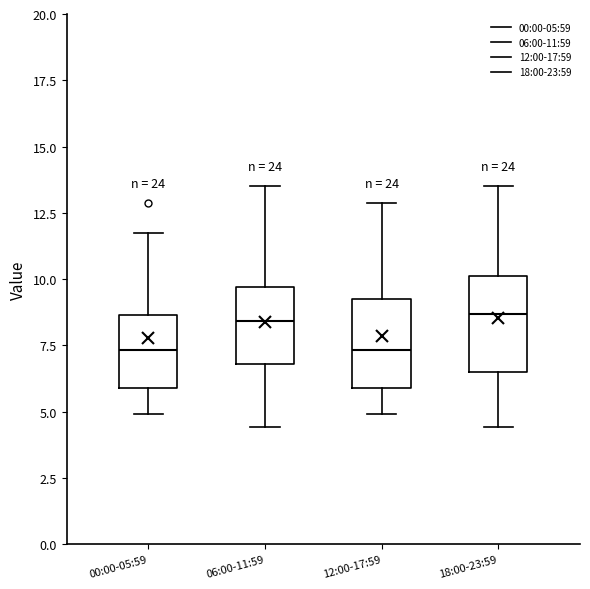

Reading left to right, read every box against the y-axis: the position of its median line, the range the box covers, and the ends of its whiskers. The values are not printed on the chart, so give them approximately, as read against the axis.

00:00-05:59: median 7.5, box 6.0 to 8.5, whiskers 5.0 to 12.0
06:00-11:59: median 8.5, box 7.0 to 9.5, whiskers 4.5 to 13.5
12:00-17:59: median 7.5, box 6.0 to 9.0, whiskers 5.0 to 13.0
18:00-23:59: median 8.5, box 6.5 to 10.0, whiskers 4.5 to 13.5